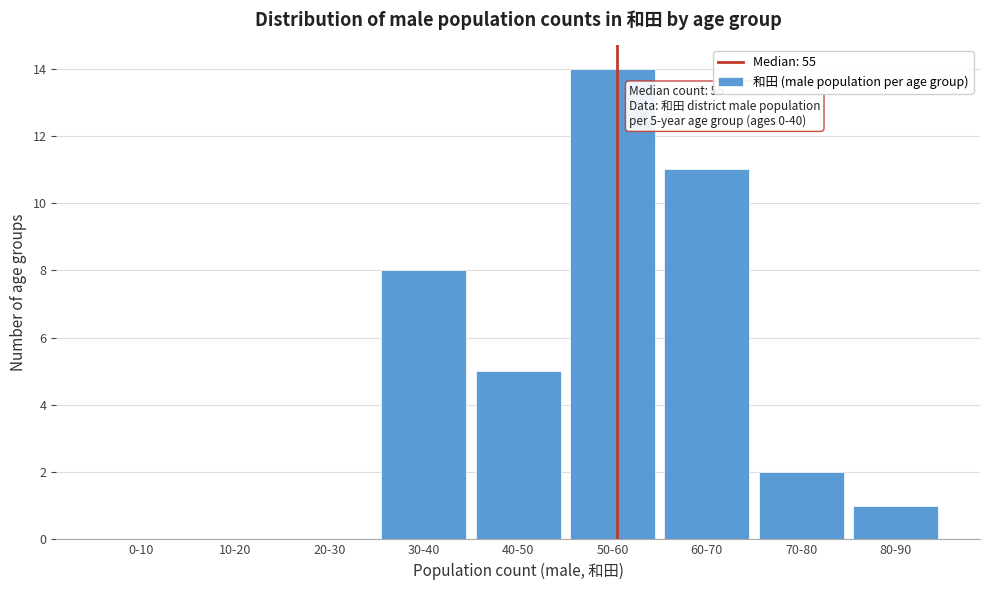

Reading right to left, extract all data points from this chart.

80-90=1	70-80=2	60-70=11	50-60=14	40-50=5	30-40=8	20-30=0	10-20=0	0-10=0